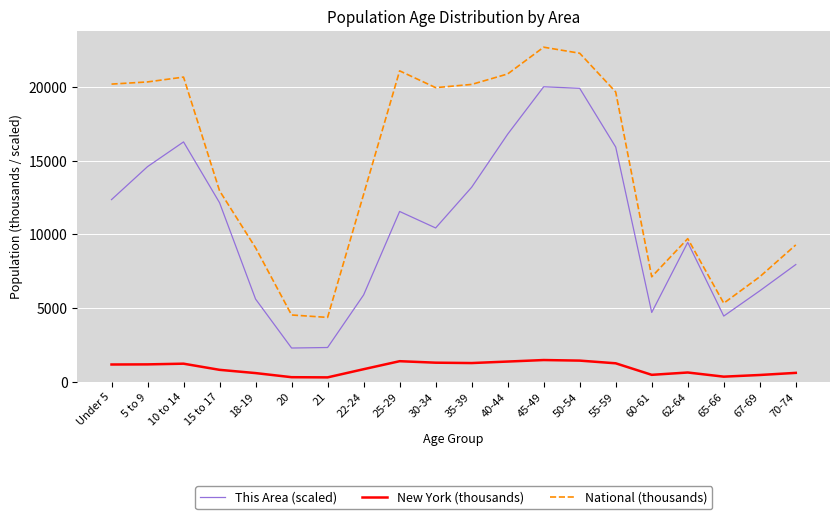

True or false: New York (thousands) and This Area (scaled) cross at least once.

False